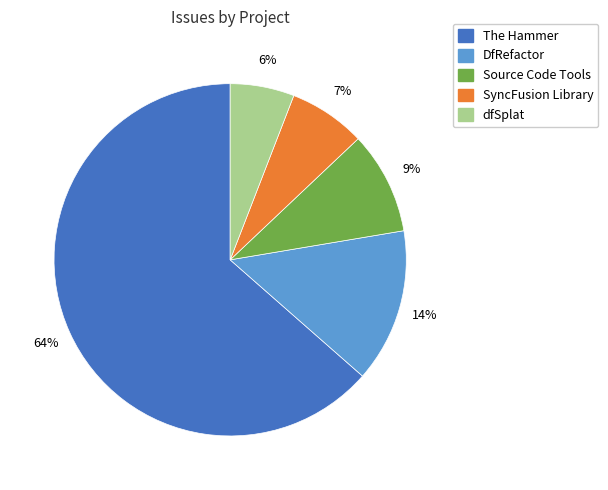

Between SyncFusion Library and DfRefactor, which is larger?

DfRefactor